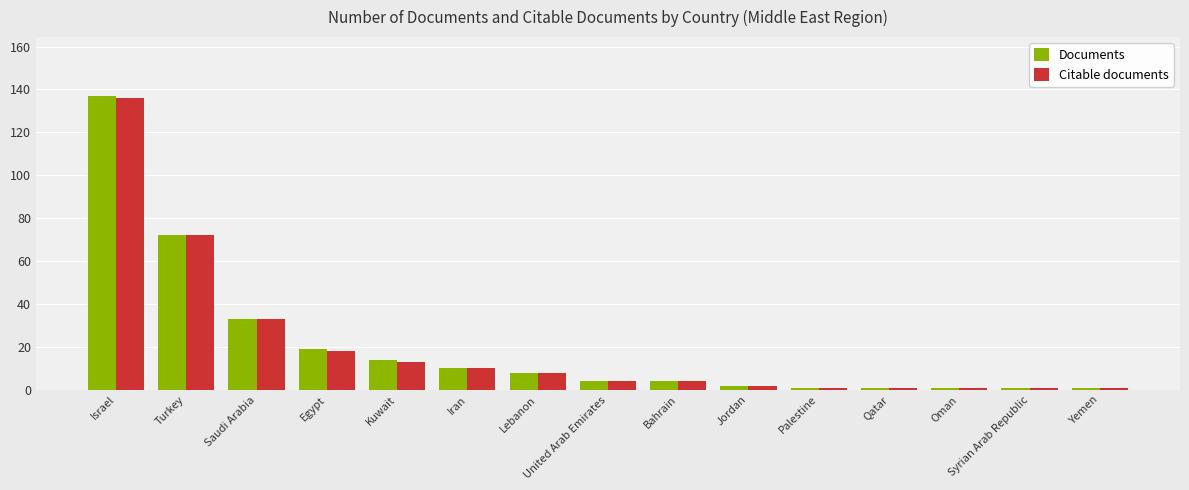

Count the number of categories in the chart.

15